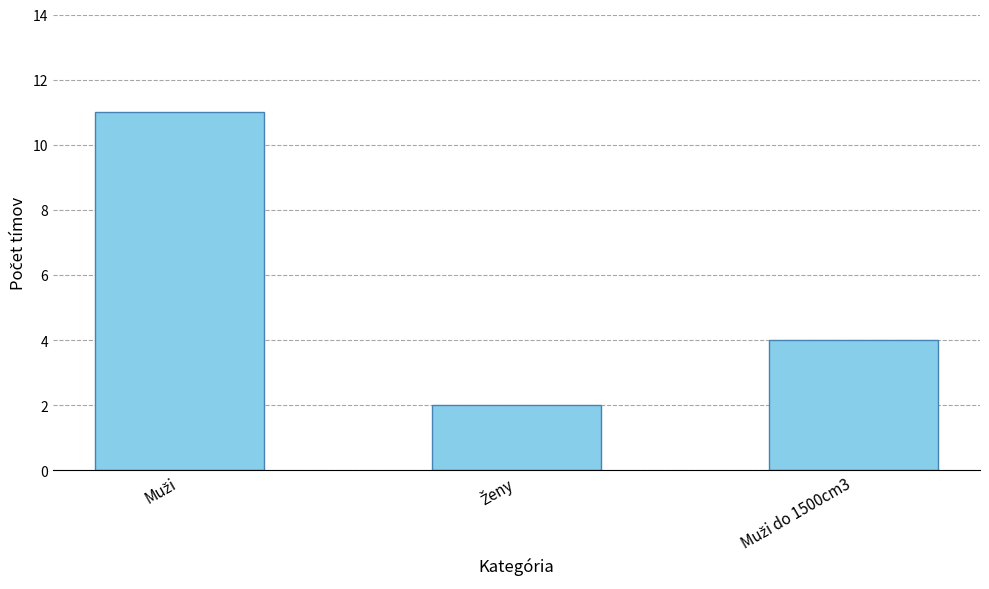

What is the maximum value shown in the chart?

11